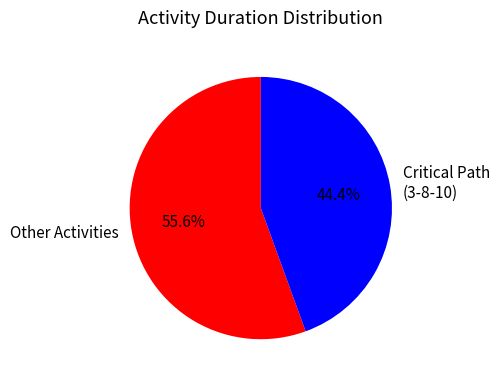

Which has a higher value, Critical Path (3-8-10) or Other Activities?

Other Activities